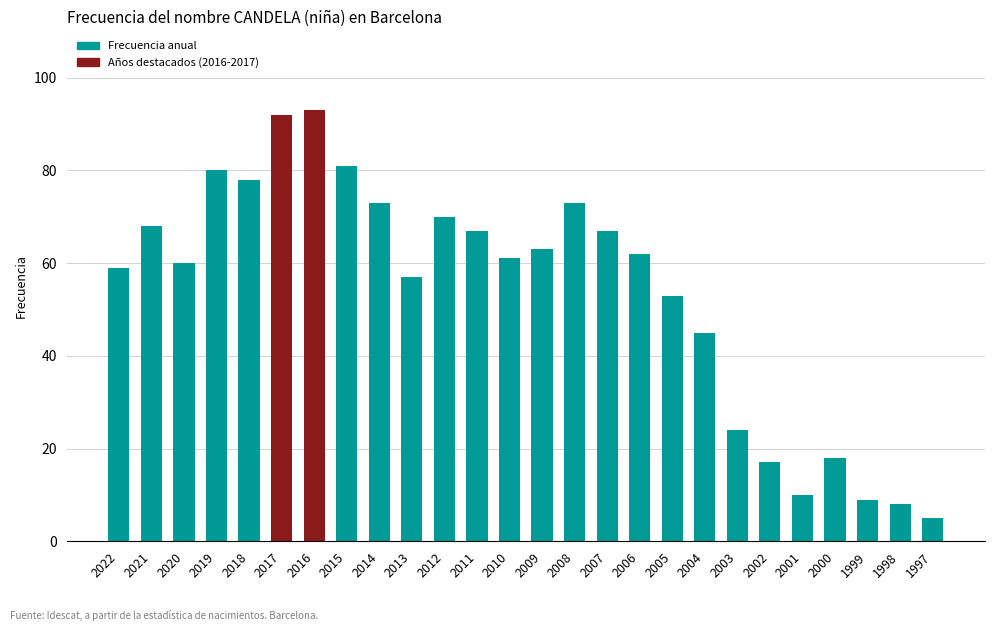

At which category does the chart reach its peak across all series?

2016